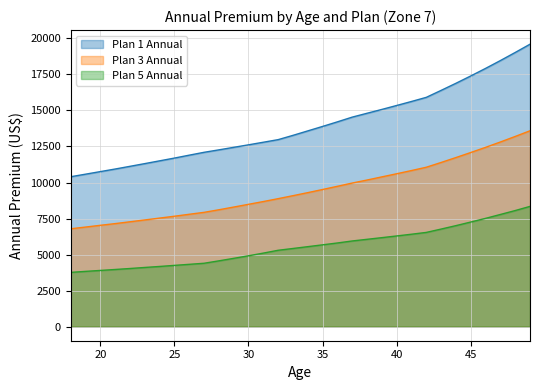

Reading right to left, transcribe all the data shown in this chart.

Plan 1 Annual: 49=19599	48=19024	47=18463	46=17919	45=17395	44=16886	43=16394	42=15910	41=15624	40=15346	39=15072	38=14806	37=14538	36=14210	35=13892	34=13582	33=13272	32=12975	31=12795	30=12616	29=12441	28=12266	27=12096	26=11898	25=11696	24=11504	23=11312	22=11123	21=10936	20=10757	19=10578	18=10401
Plan 3 Annual: 49=13591	48=13196	47=12812	46=12440	45=12082	44=11732	43=11391	42=11060	41=10830	40=10608	39=10391	38=10172	37=9963	36=9737	35=9515	34=9297	33=9086	32=8879	31=8679	30=8487	29=8296	28=8108	27=7929	26=7796	25=7660	24=7531	23=7402	22=7275	21=7148	20=7030	19=6908	18=6789
Plan 5 Annual: 49=8343	48=8054	47=7782	46=7512	45=7257	44=7007	43=6769	42=6537	41=6411	40=6291	39=6173	38=6058	37=5943	36=5804	35=5675	34=5548	33=5421	32=5297	31=5101	30=4915	29=4737	28=4563	27=4396	26=4322	25=4249	24=4174	23=4105	22=4032	21=3964	20=3898	19=3833	18=3763